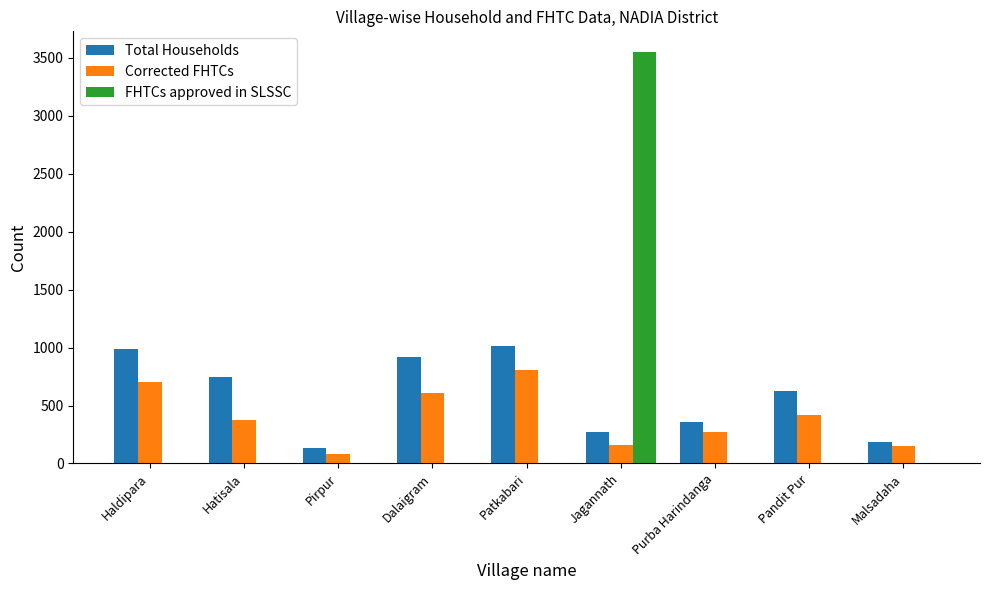

What is the greatest value displayed?

3550